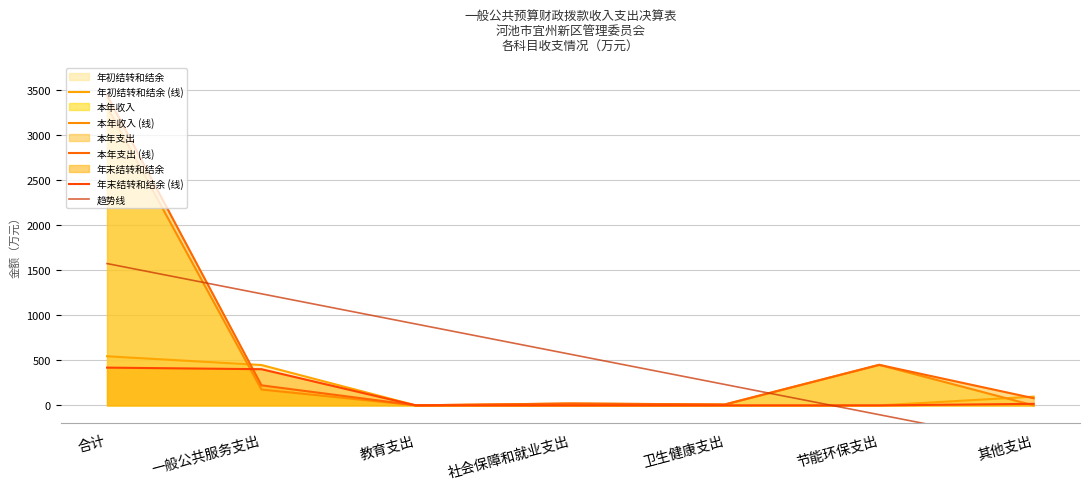

What is the maximum value shown in the chart?

3441.3